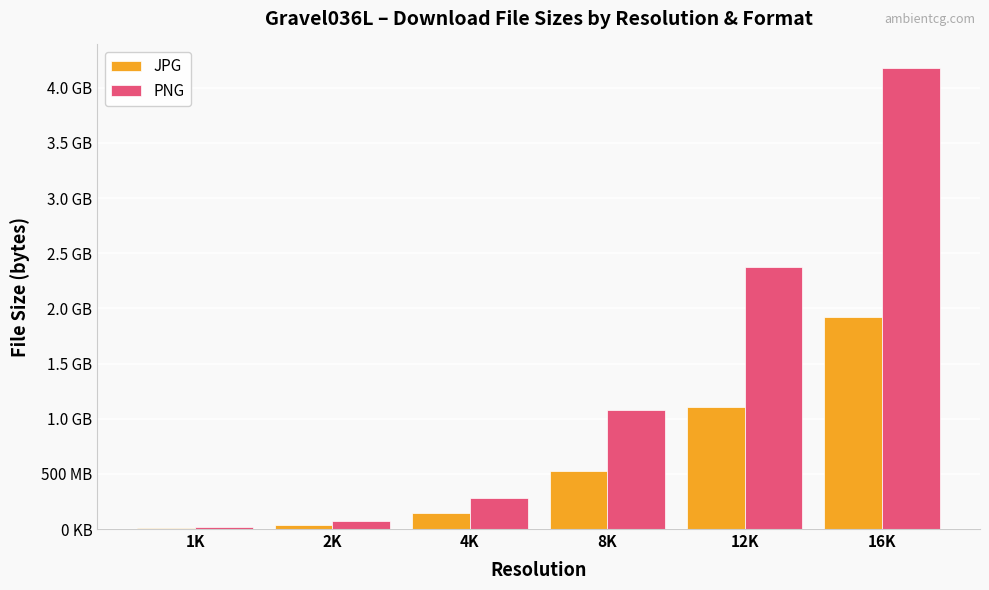

Are the bars horizontal?

No